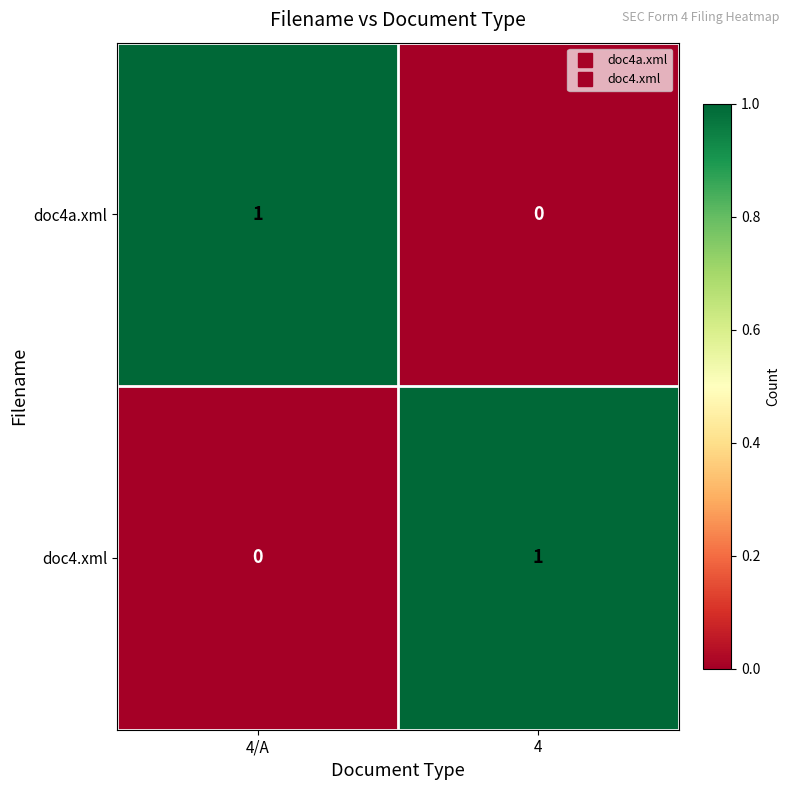

True or false: doc4.xml has a value of 2 at 4.

False